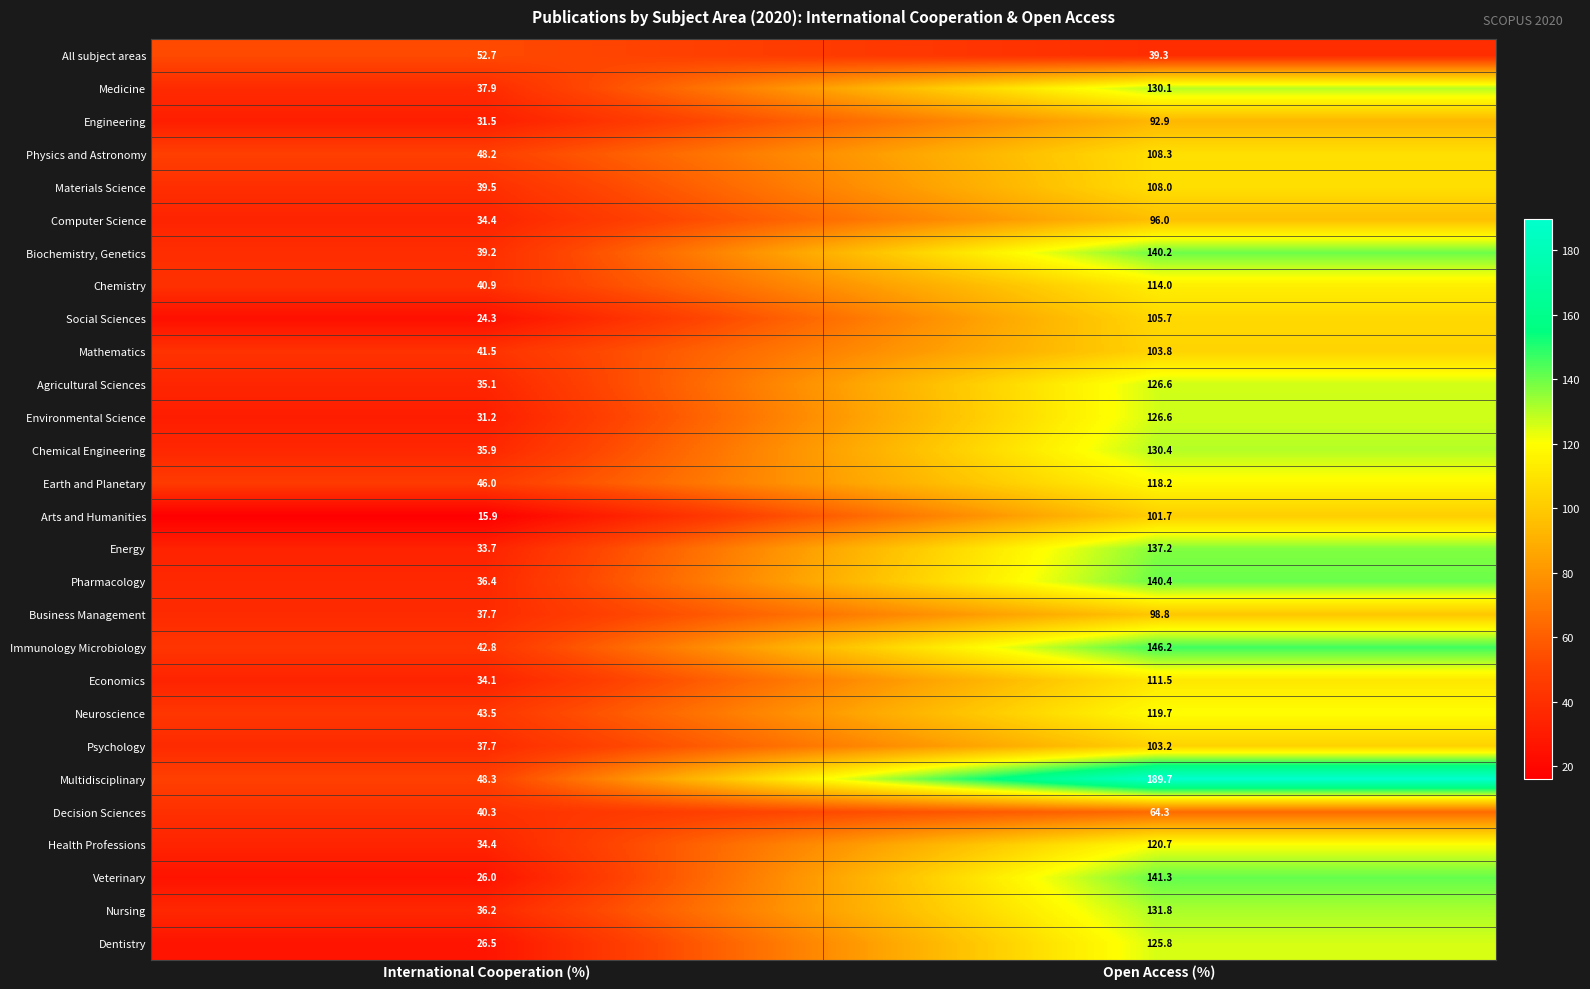

True or false: Pharmacology has a value of 237.0 at Open Access (%).

False